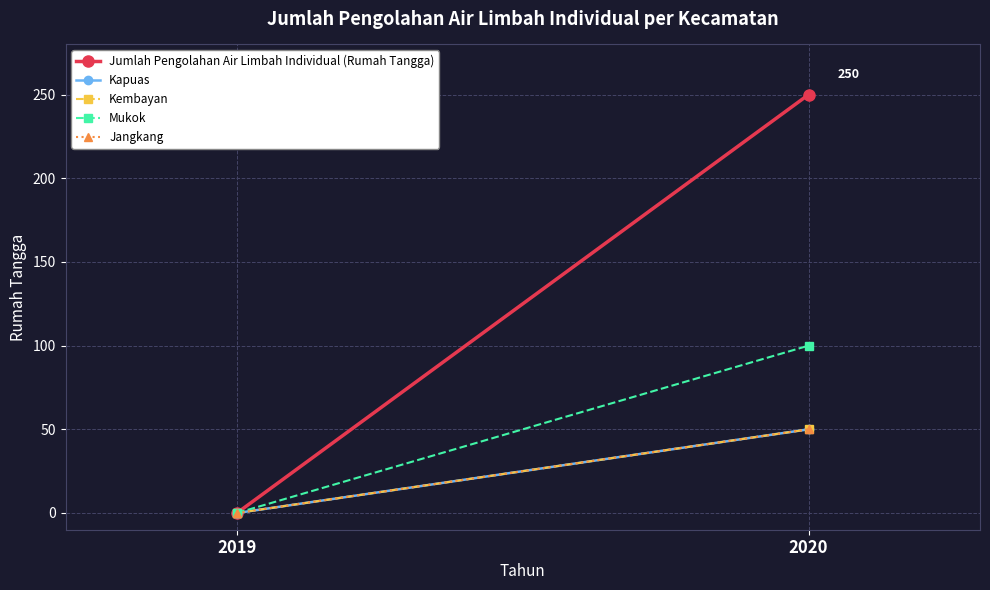

What is the difference between the Jangkang values at 2019 and 2020?

50